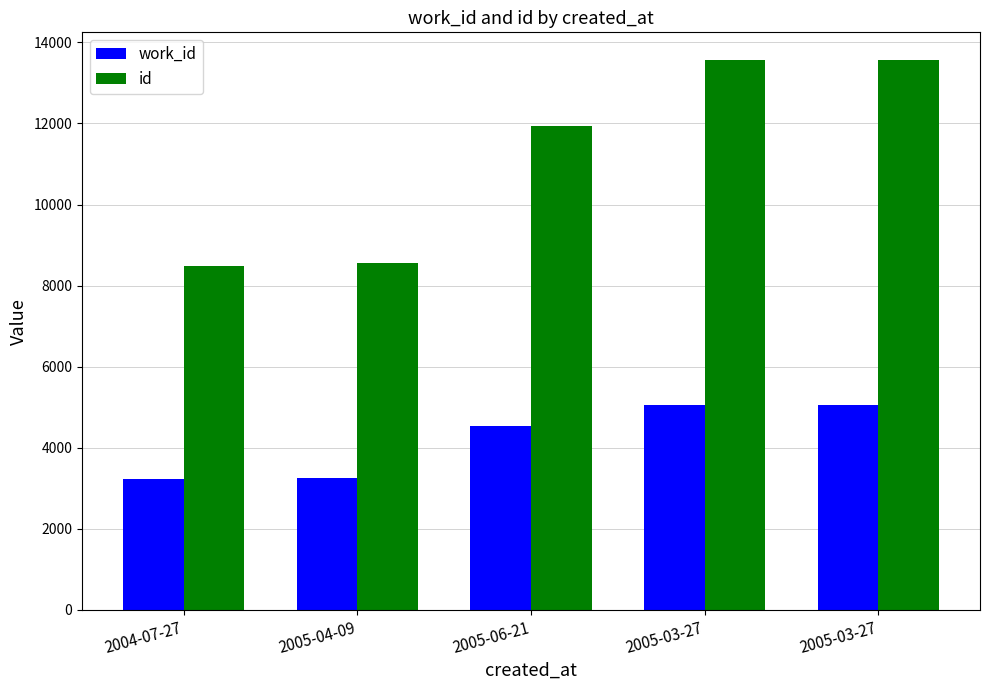

What is the difference between the maximum and minimum values in the id series?

5093